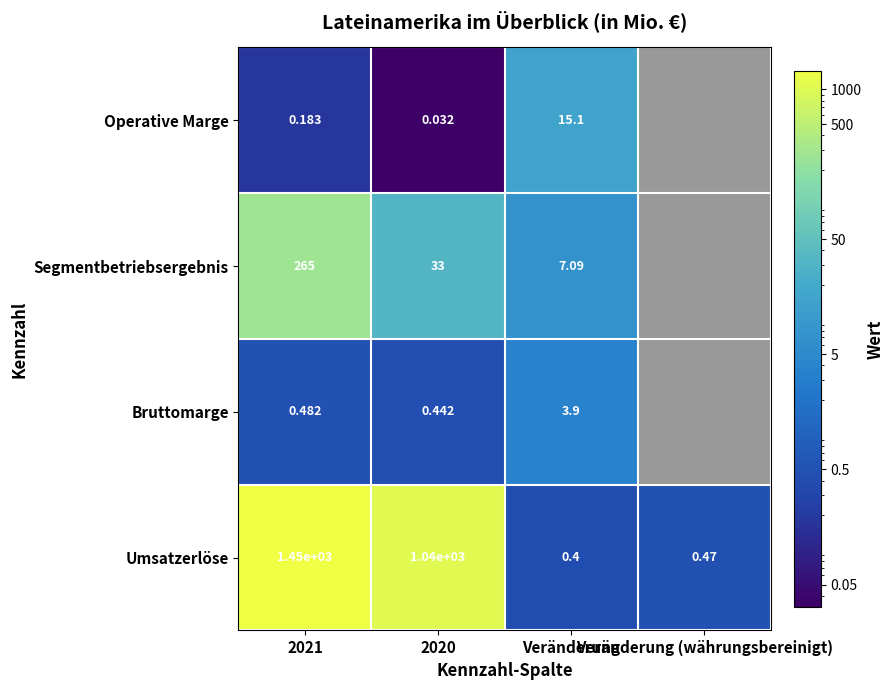

How many values in Bruttomarge are above zero?

3